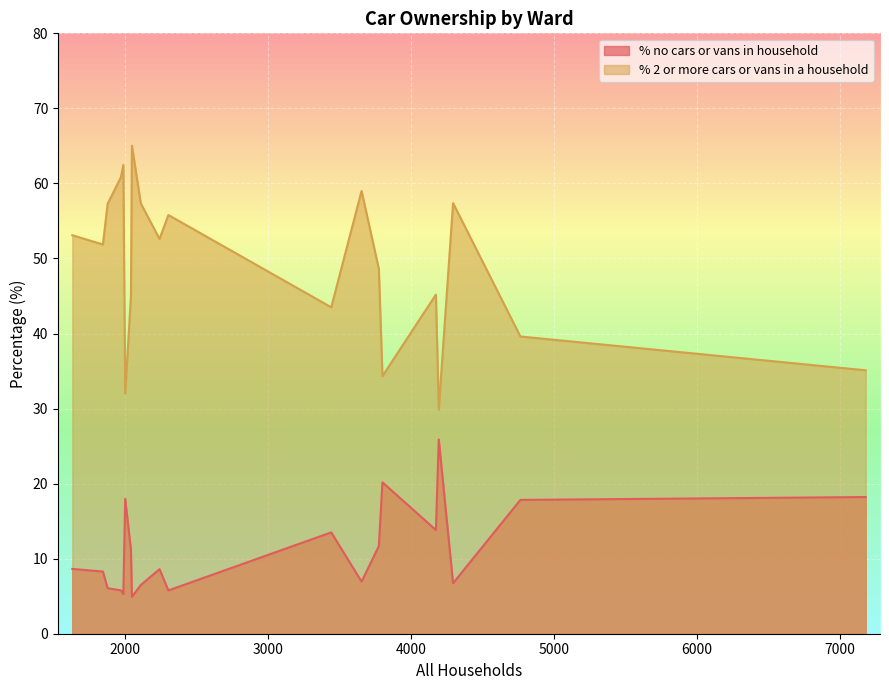

Rank the series by their maximum value, from lowest to highest.

% no cars or vans in household, % 2 or more cars or vans in a household